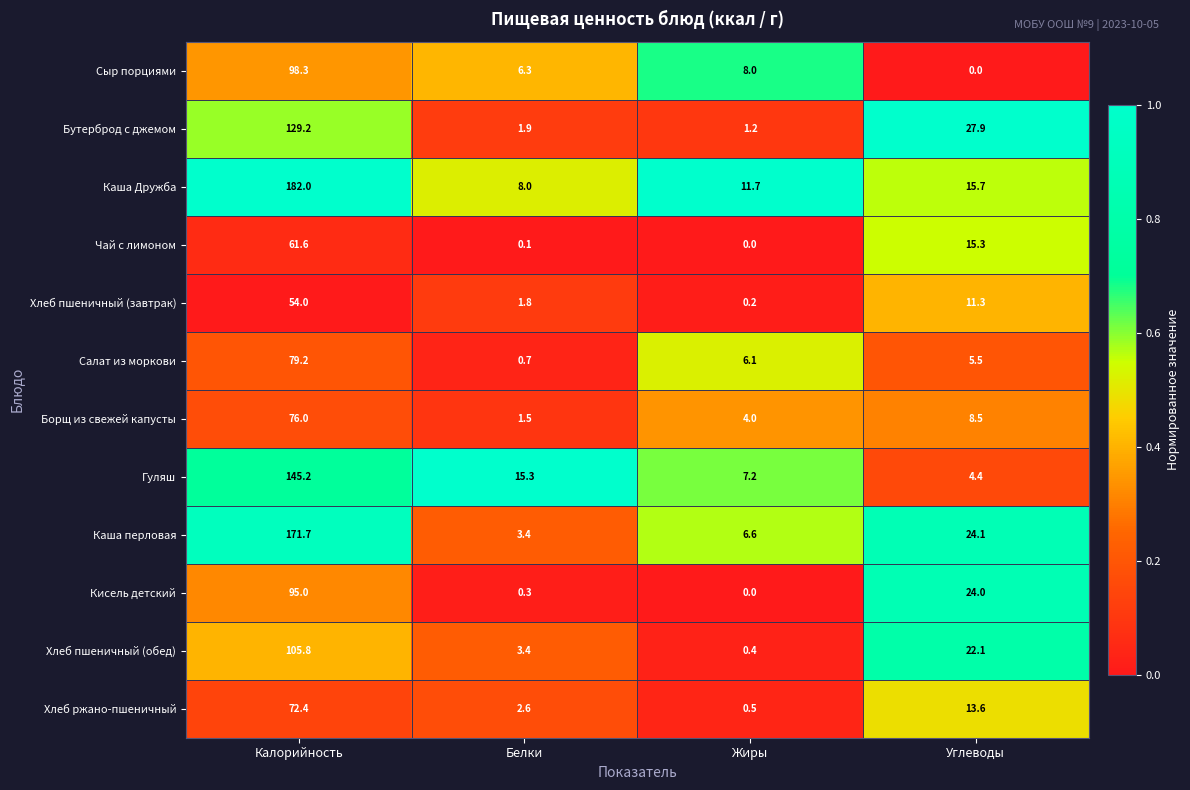

What is the average value of the Салат из моркови series?

22.9